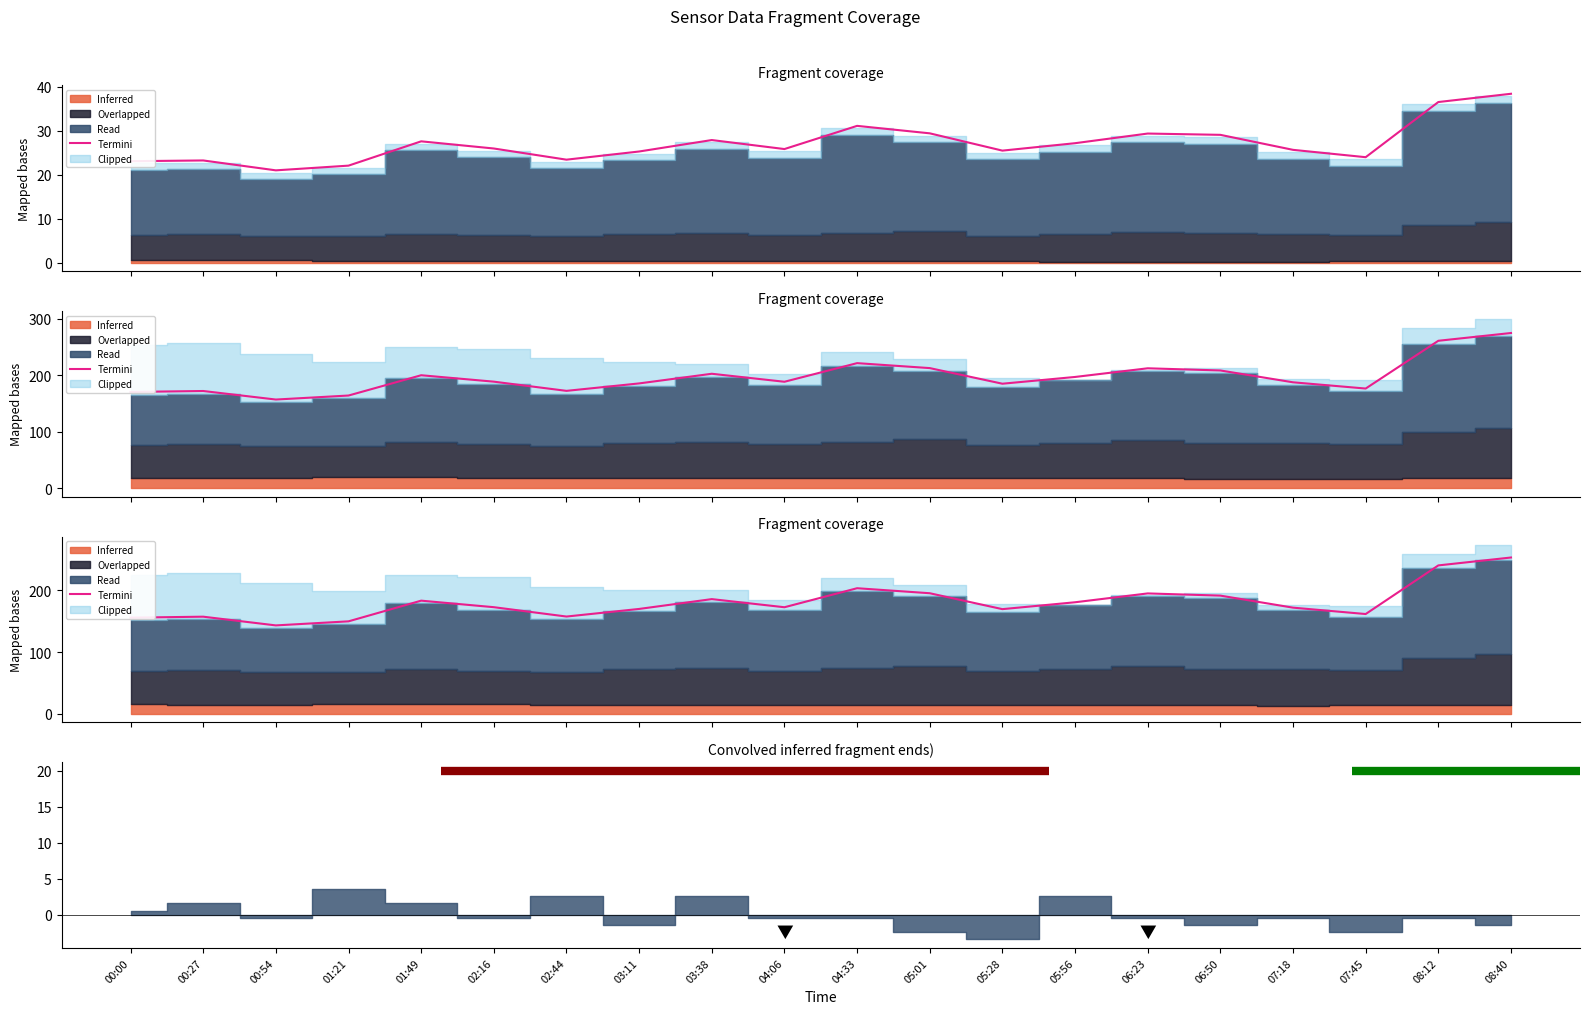

Reading left to right, what are all the values shown in this chart?

00:00=155.7	00:27=157.3	00:54=143.2	01:21=149.8	01:49=183.3	02:16=172.7	02:44=157.5	03:11=169.8	03:38=185.8	04:06=172.6	04:33=203.4	05:01=195.3	05:28=169.5	05:56=180.7	06:23=195.0	06:50=191.4	07:18=171.9	07:45=161.6	08:12=240.4	08:40=253.2